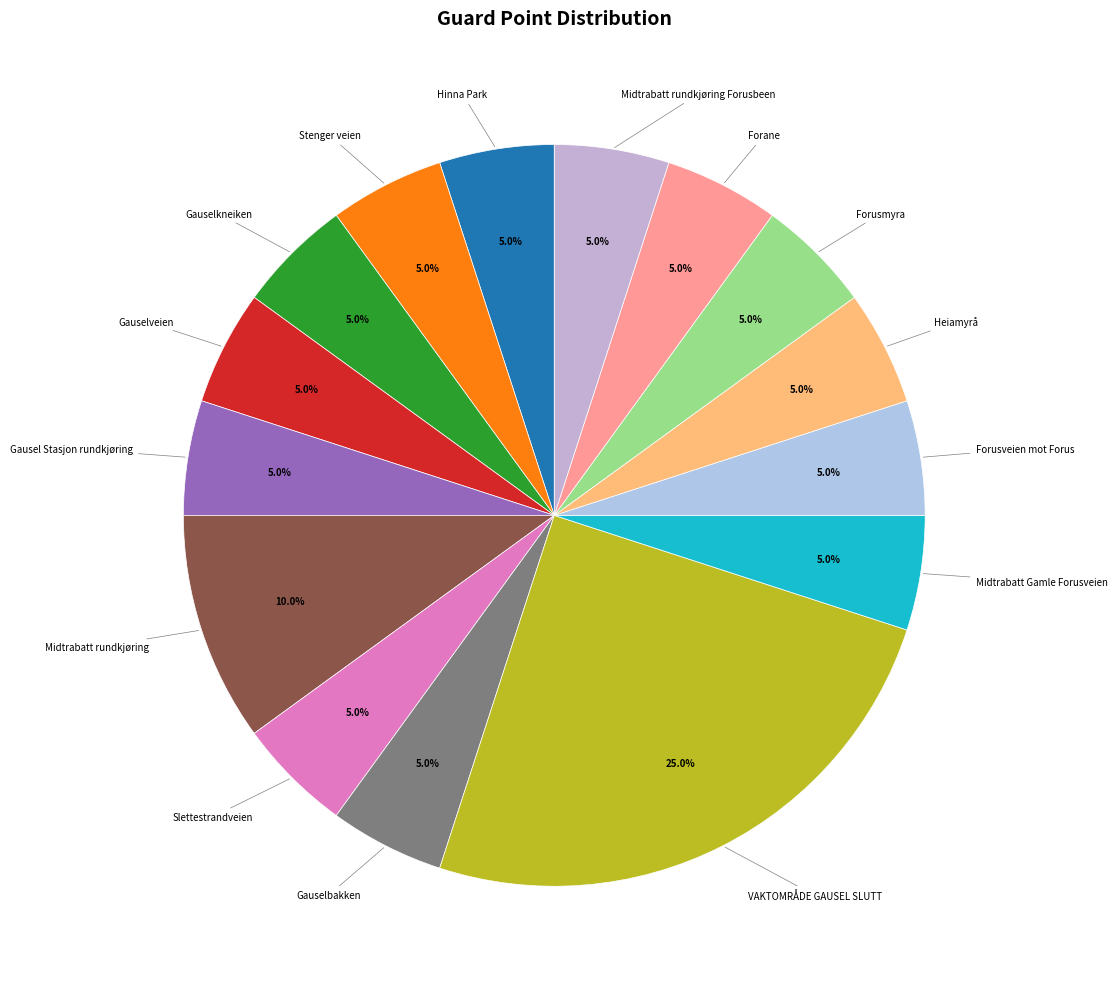

Is there any slice that represents more than half of the pie?

No